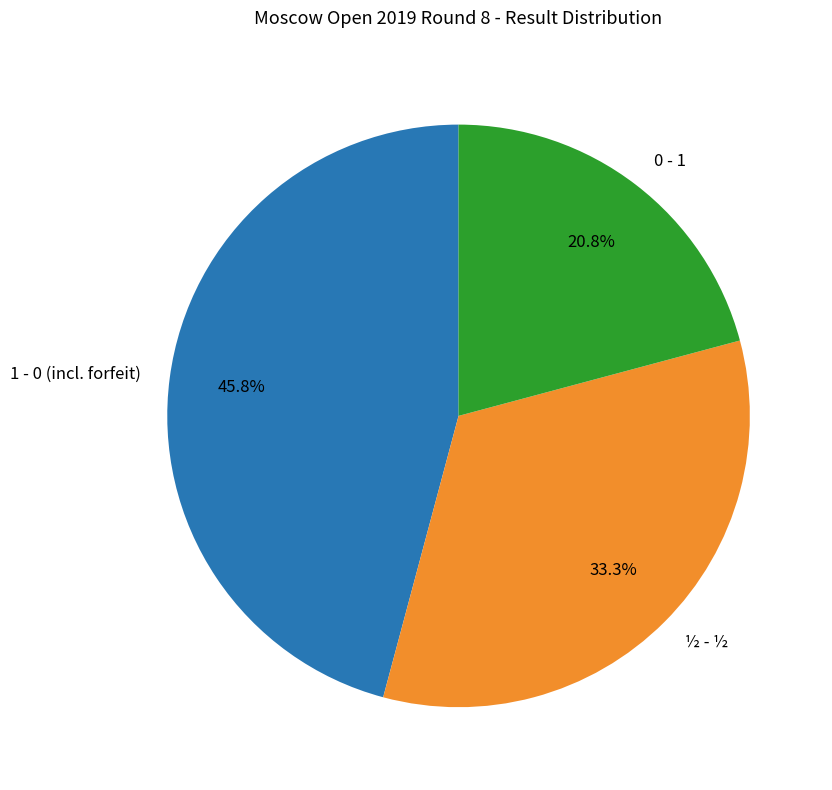

How many segments does this pie chart have?

3